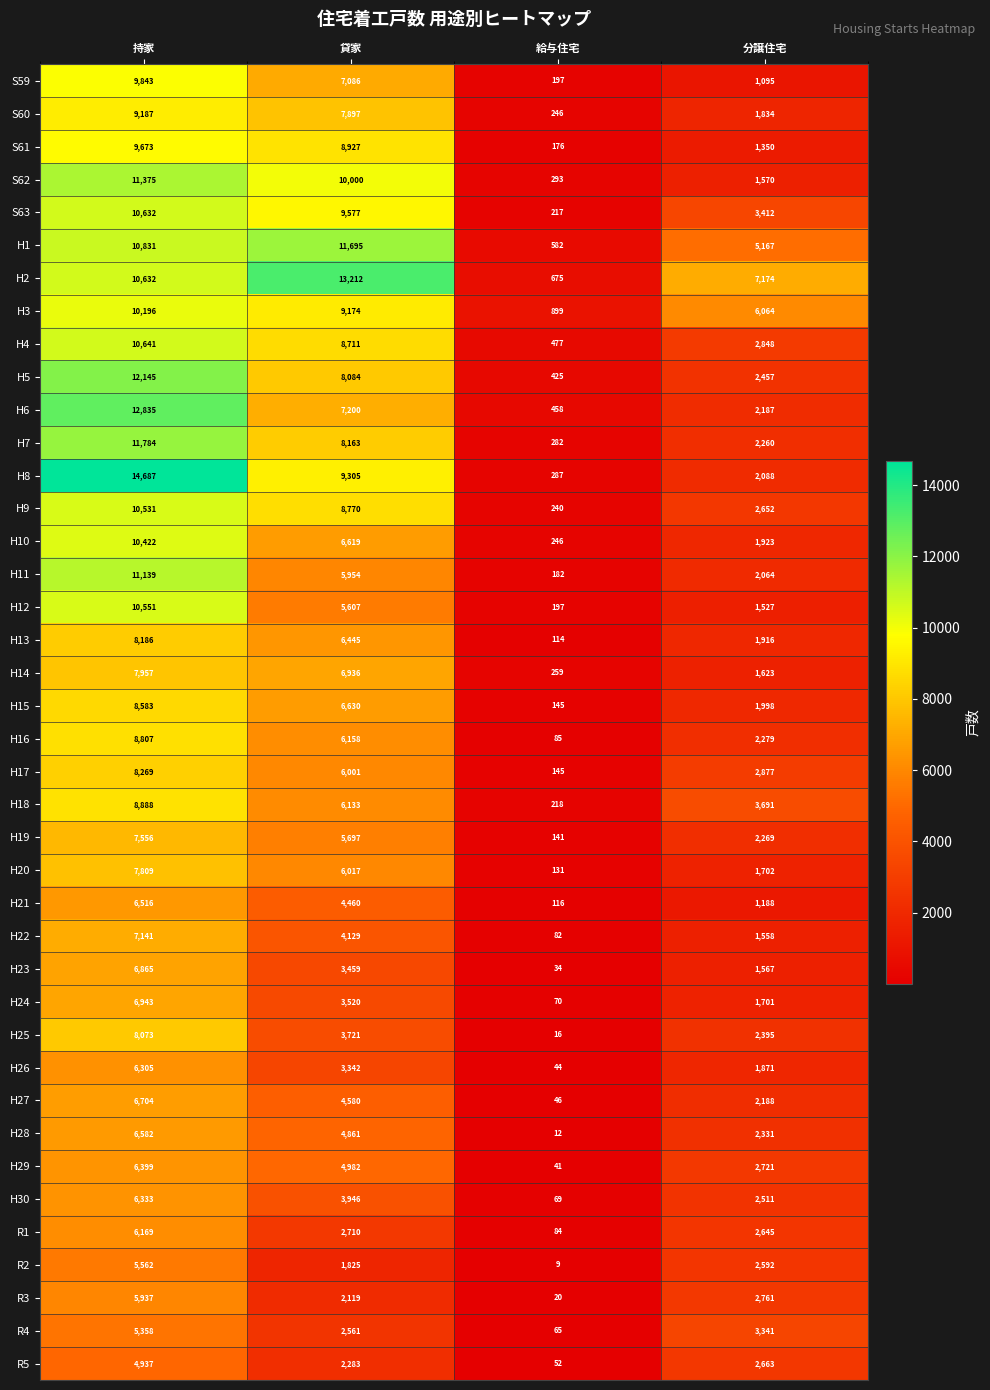

Where does the R4 series first go above 3341?

持家